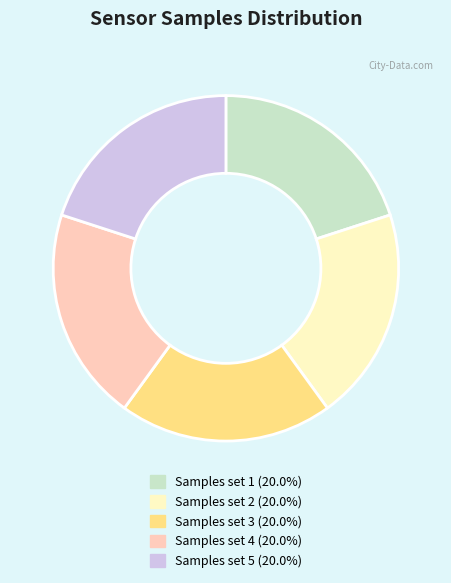

Does any single category account for the majority?

No